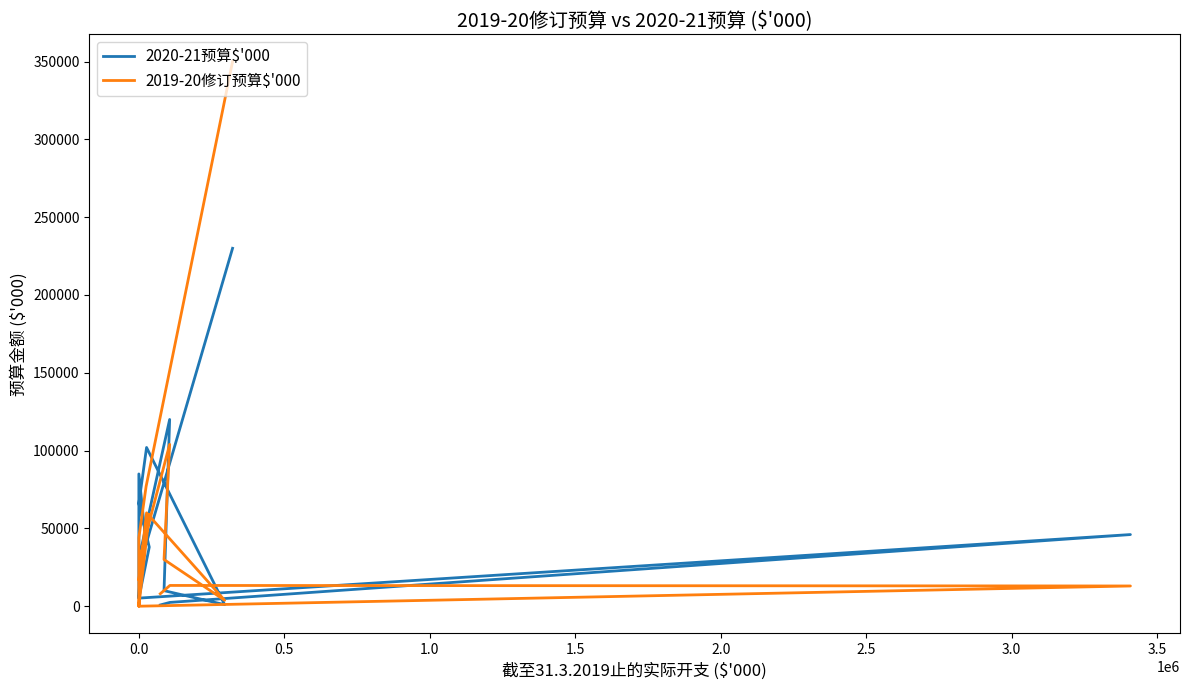

True or false: 2020-21预算$'000 and 2019-20修订预算$'000 cross at least once.

True